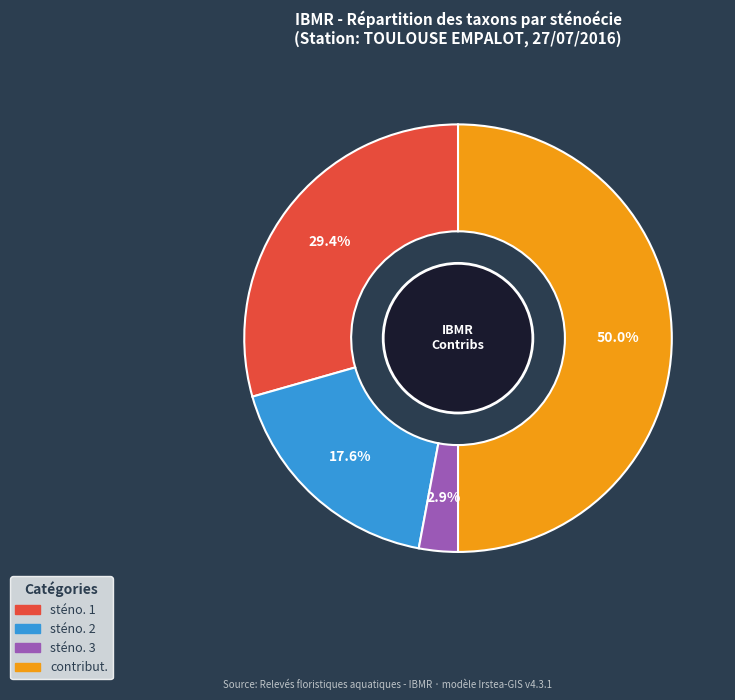

How many segments does this pie chart have?

4